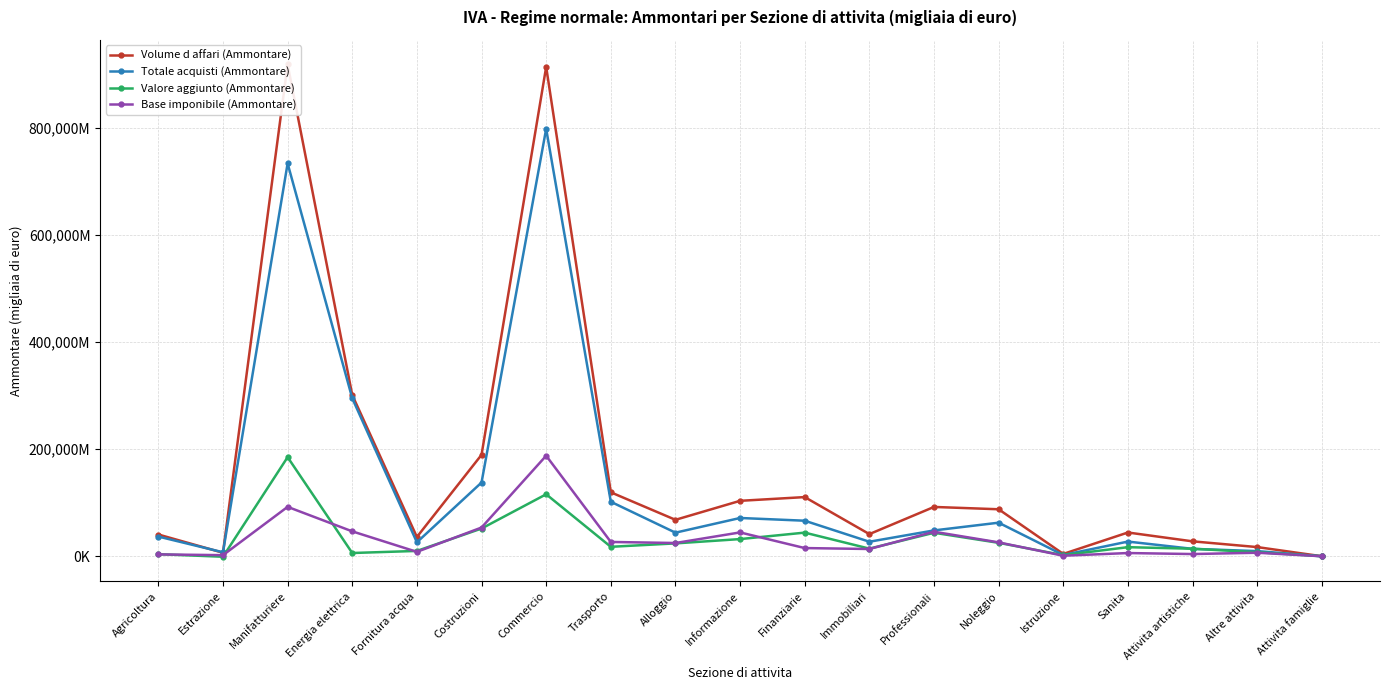

True or false: Volume d affari (Ammontare) and Base imponibile (Ammontare) intersect in this chart.

False